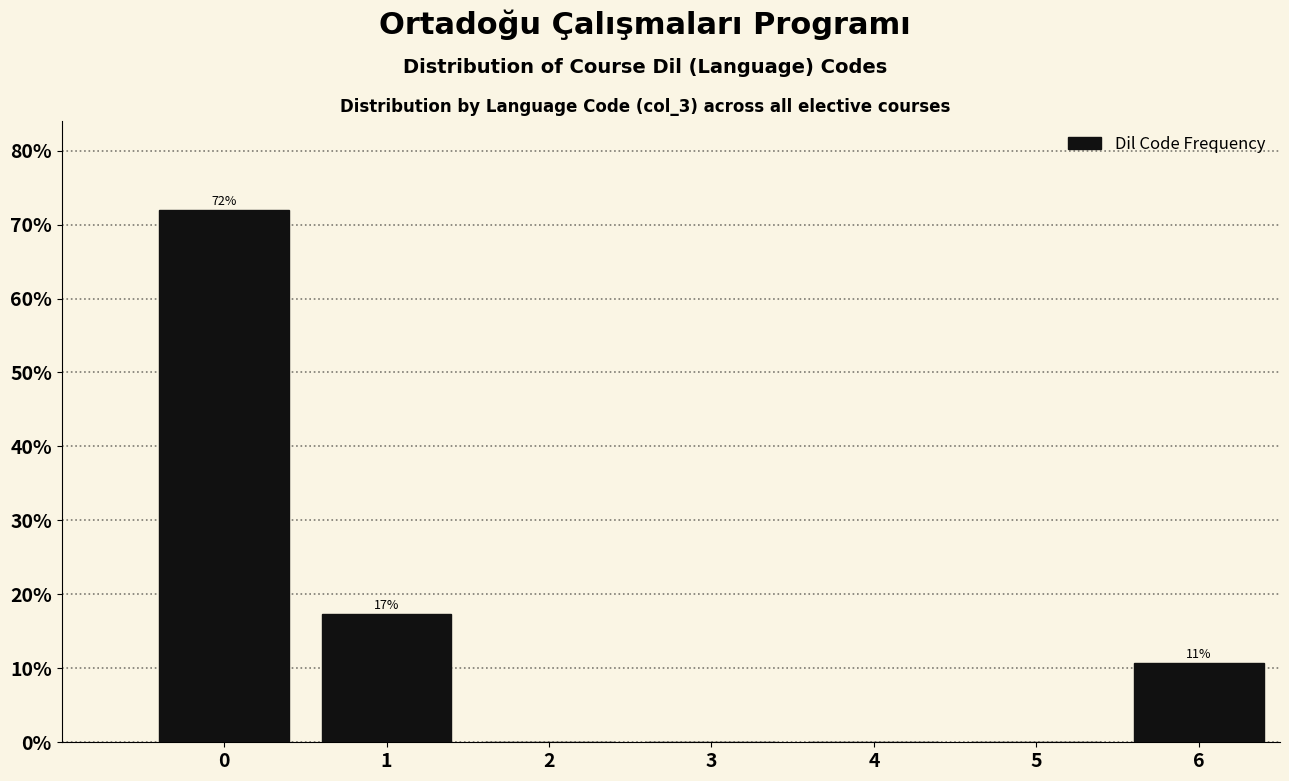

Reading left to right, extract all data points from this chart.

0=72.0	1=17.3	2=0.0	3=0.0	4=0.0	5=0.0	6=10.7